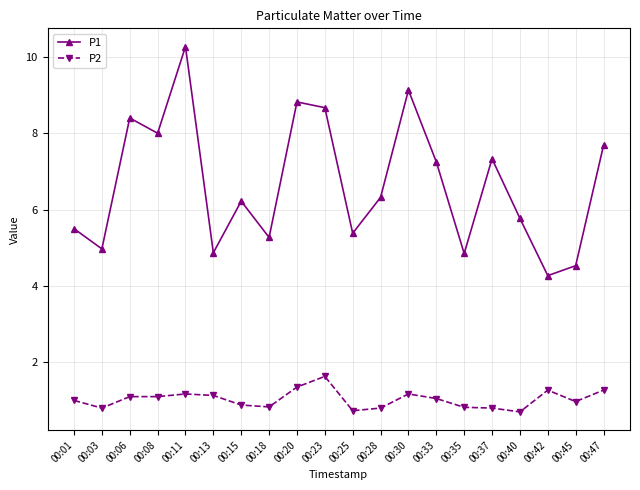

What is the value of the P1 point at the 6th from the left?

4.9